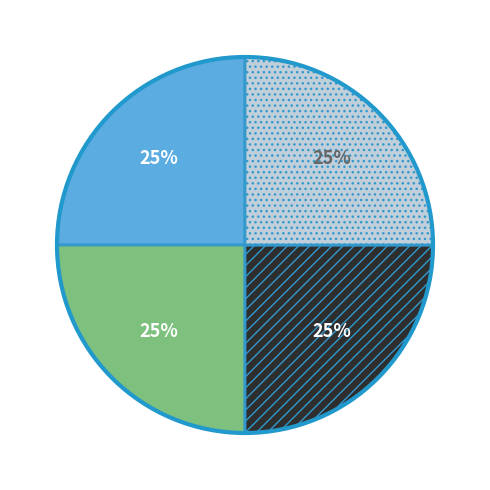

Is there any slice that represents more than half of the pie?

No